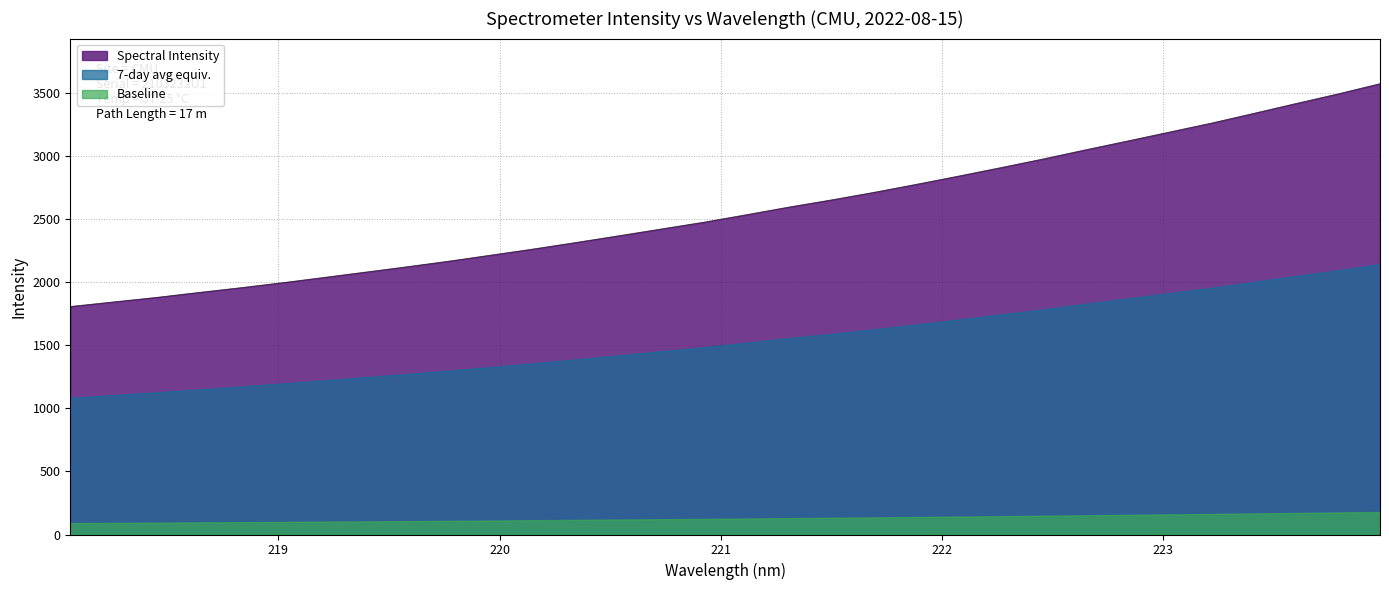

At which label is the value closest to 2688?

221.6902